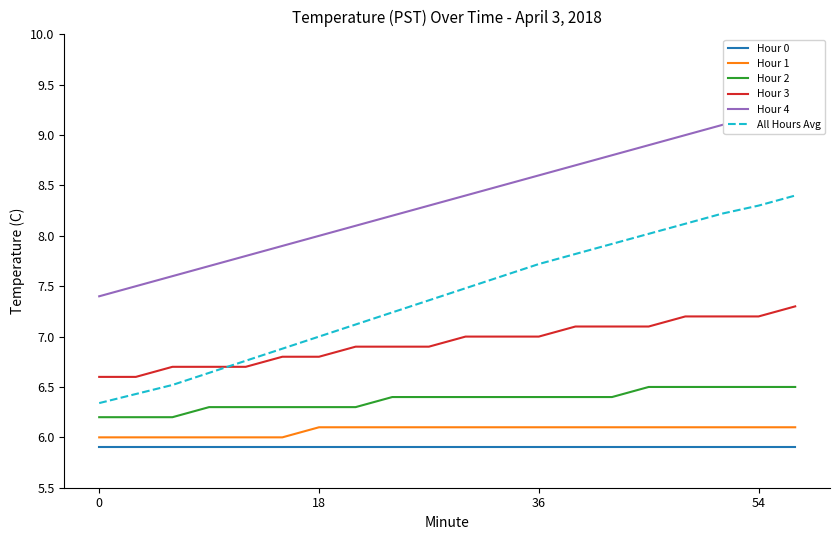

What is the greatest value displayed?

9.3